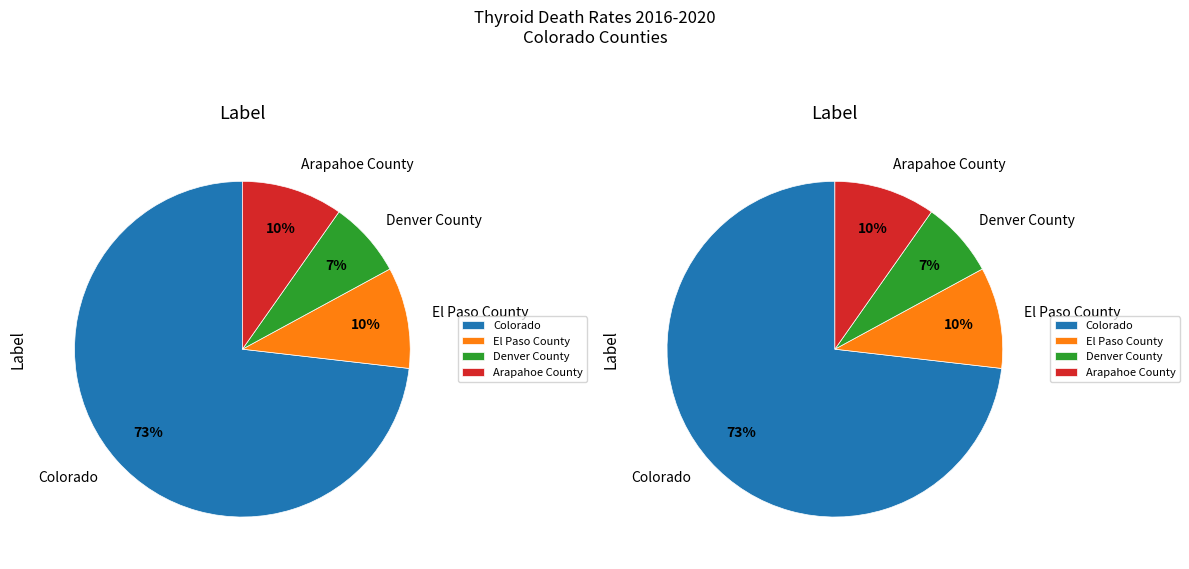

Is it true that Denver County is 21% of the pie?

False